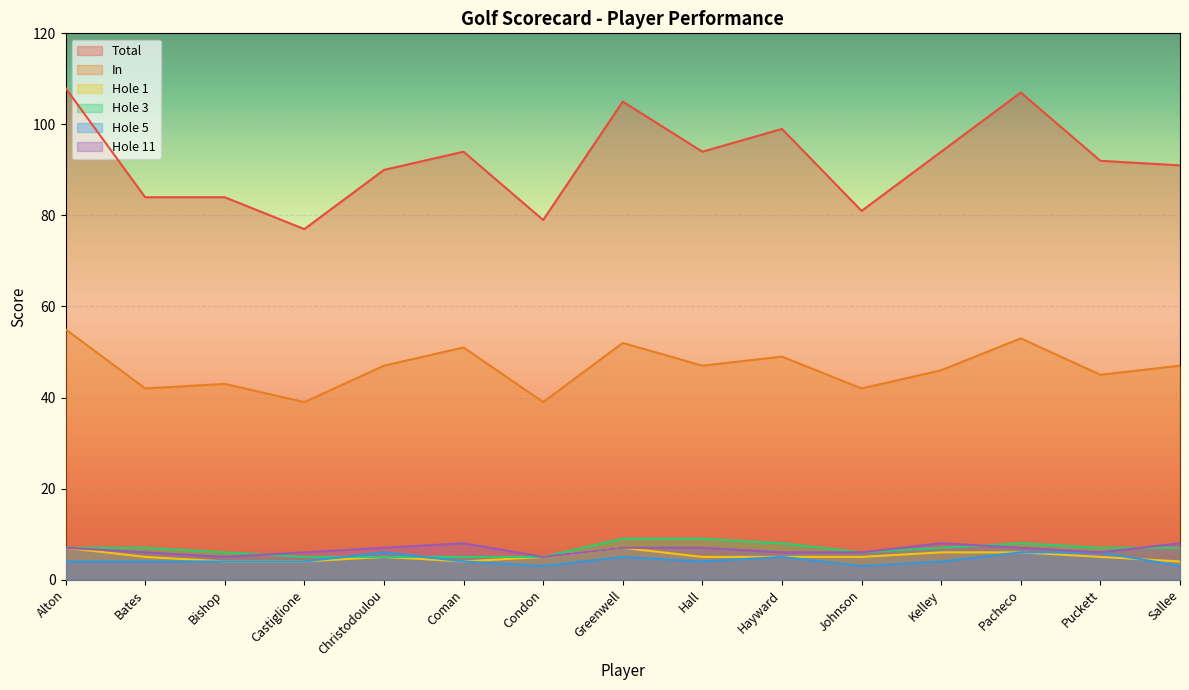

True or false: Hole 3 has a value of 7 at Sallee.

True